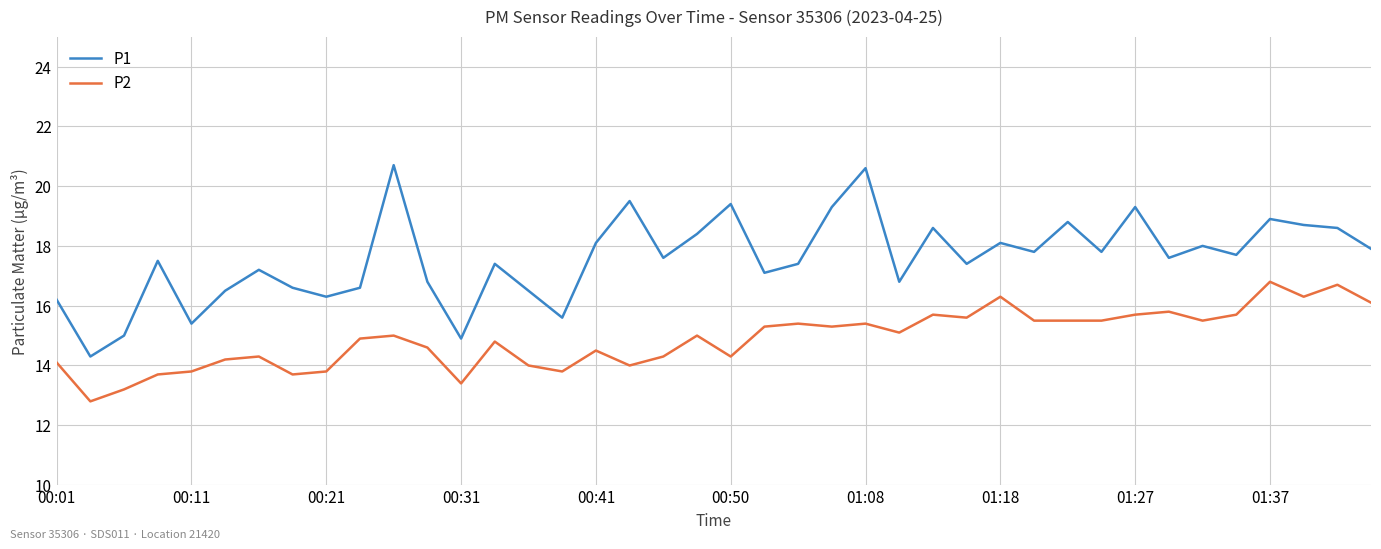

Which series has the largest total across all categories?

P1